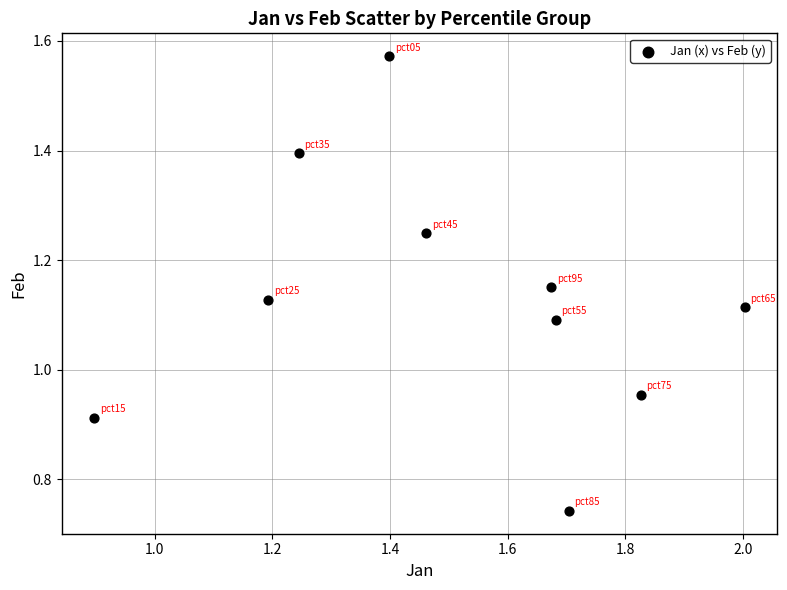

What is the range of Y values (max minus min)?

0.8